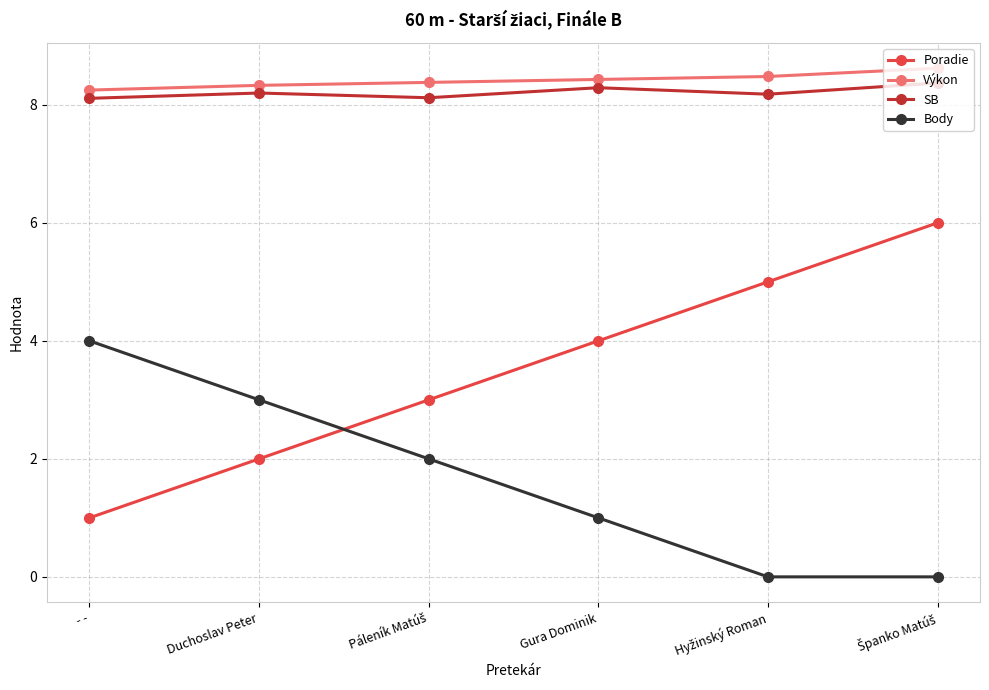

Which series has the widest spread of values?

Poradie